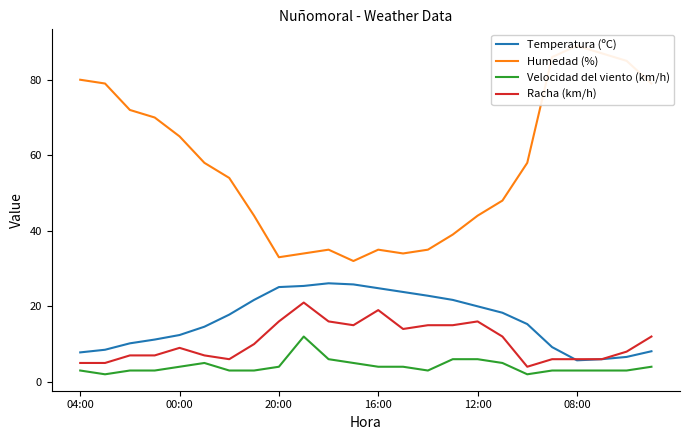

The value of Humedad (%) at 17 is 48.0. True or false?

True